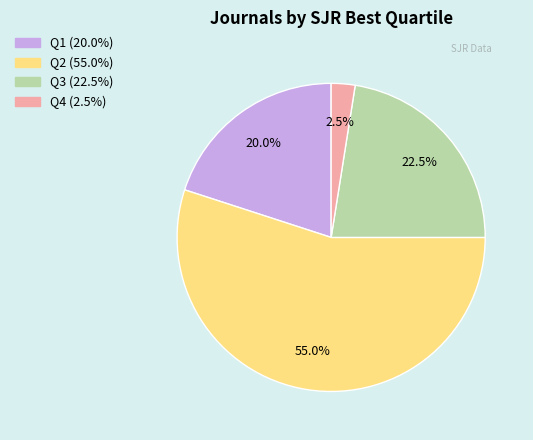

Is it true that Q2 is 49% of the pie?

False